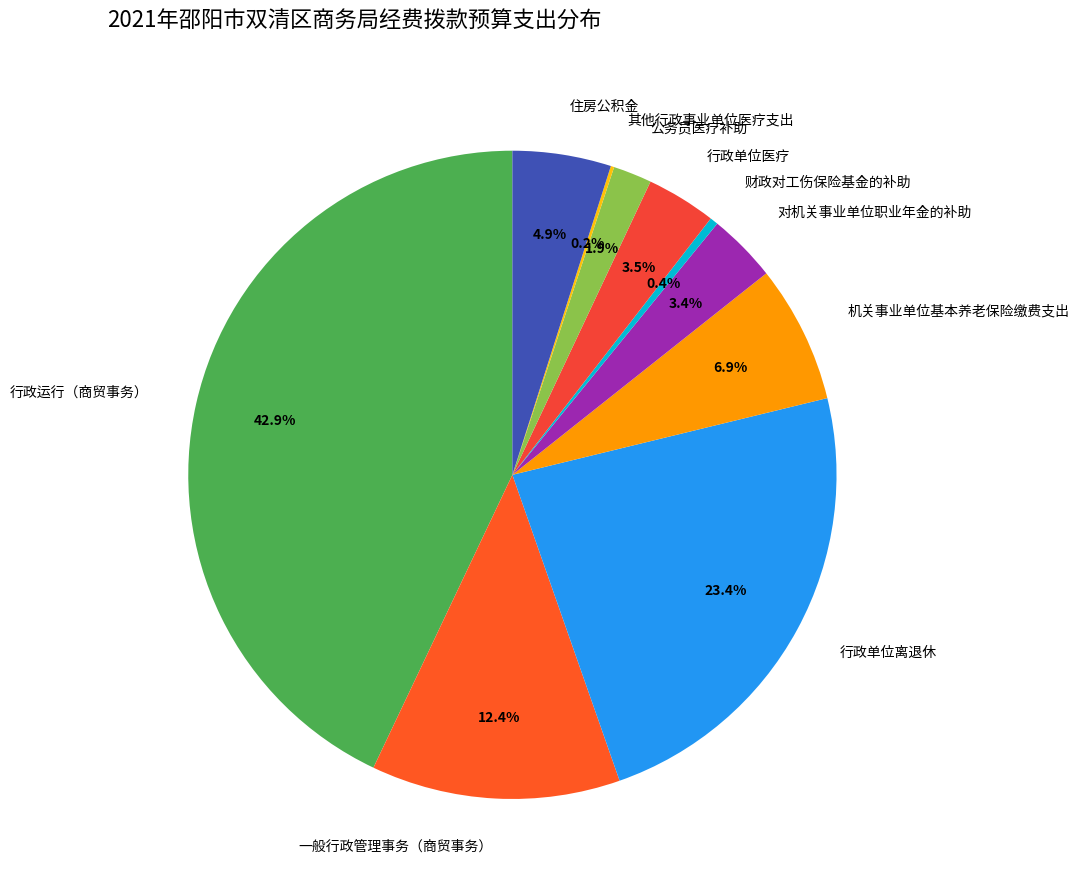

To the nearest percent, what is the difference between the 一般行政管理事务（商贸事务） and 住房公积金 slice percentages?

8%